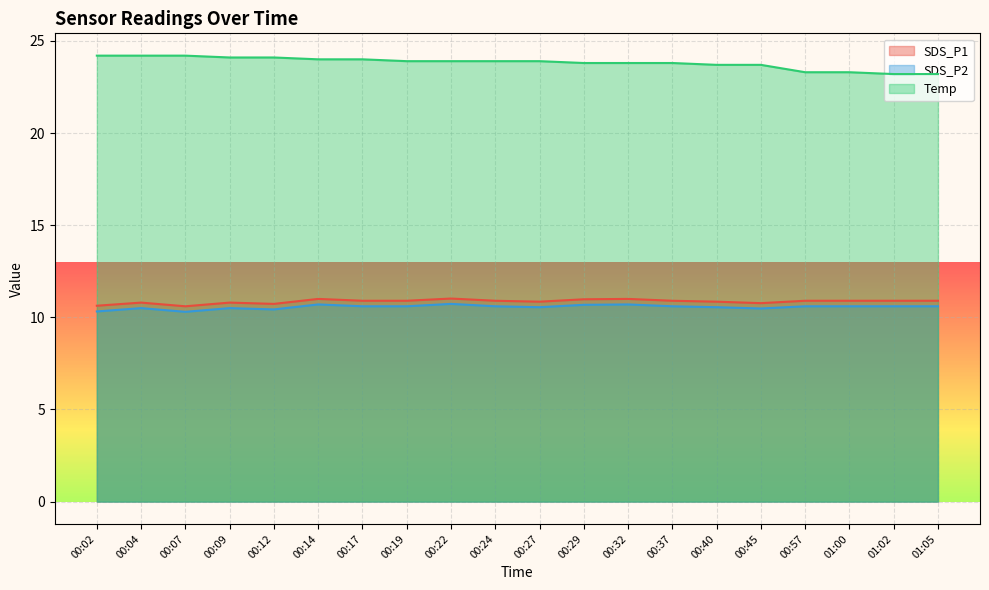

What are all the series names shown in the legend?

SDS_P1, SDS_P2, Temp